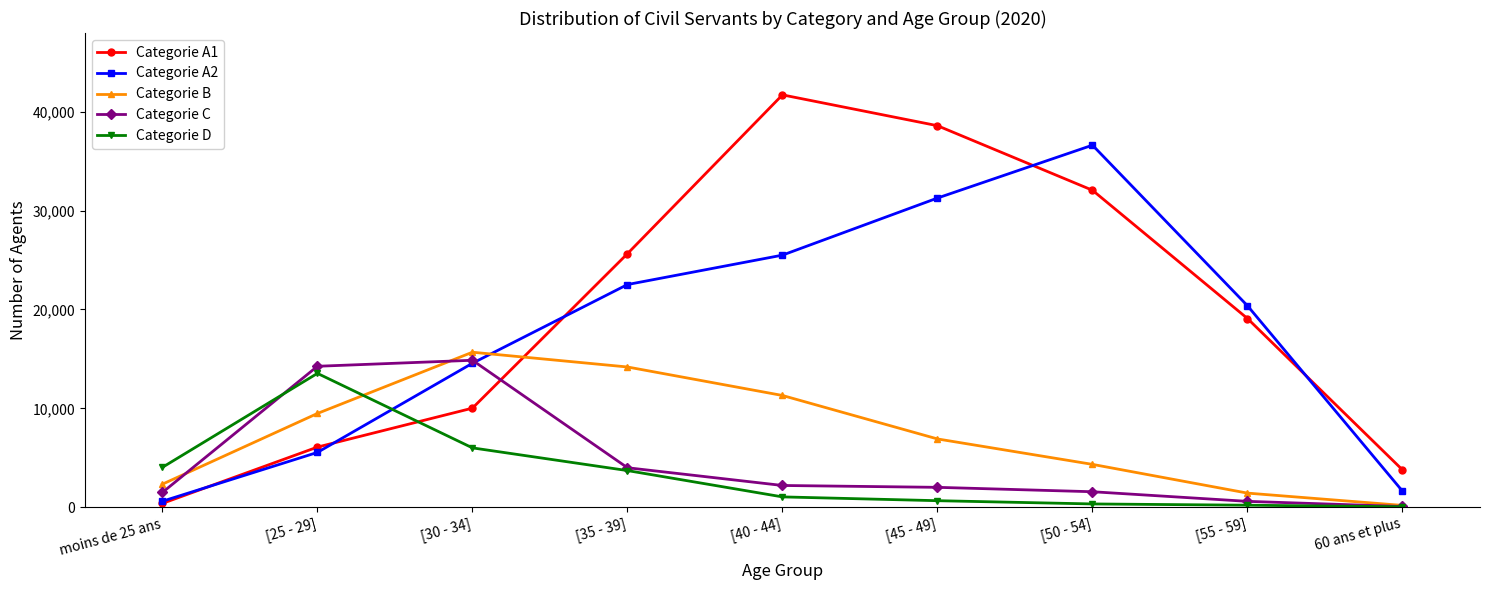

What is the difference between the highest and lowest values at [50 - 54]?

36287